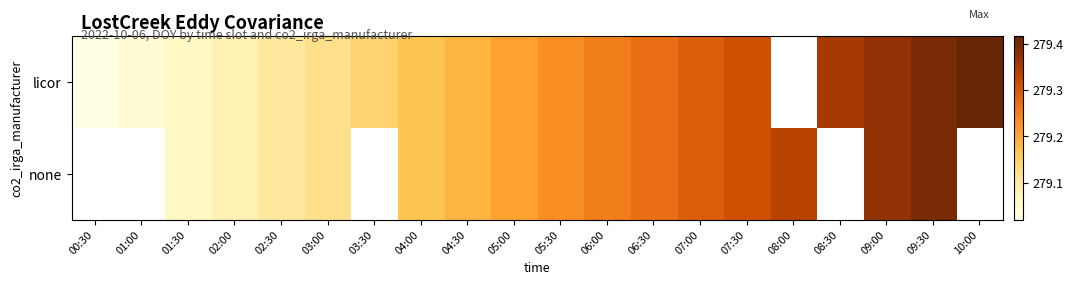

Which series changed the most between 01:00 and 04:00?

licor